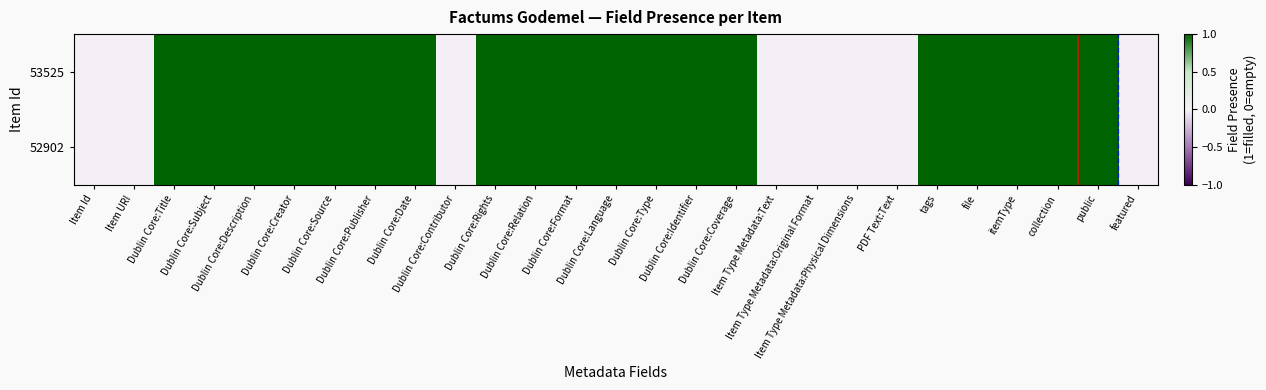

At which category is the sum across all series the highest?

Dublin Core:Title